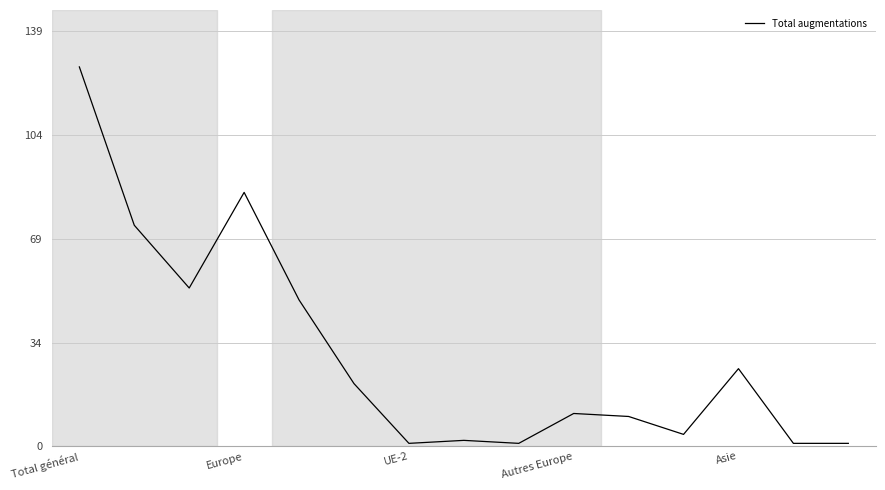

What is the greatest value displayed?

127